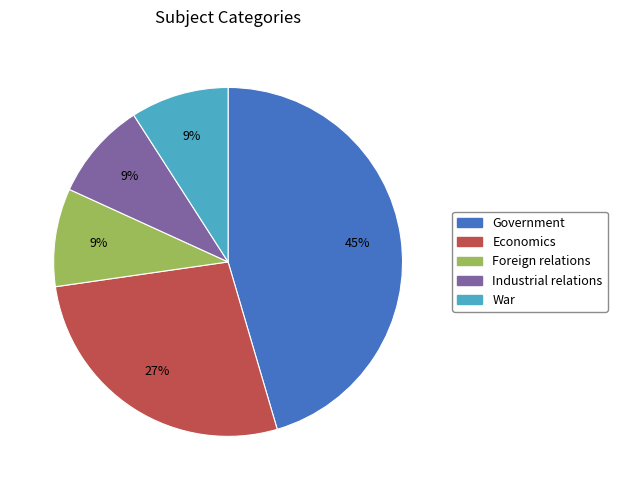

To the nearest percent, what is the combined percentage of Economics and Industrial relations?

36%